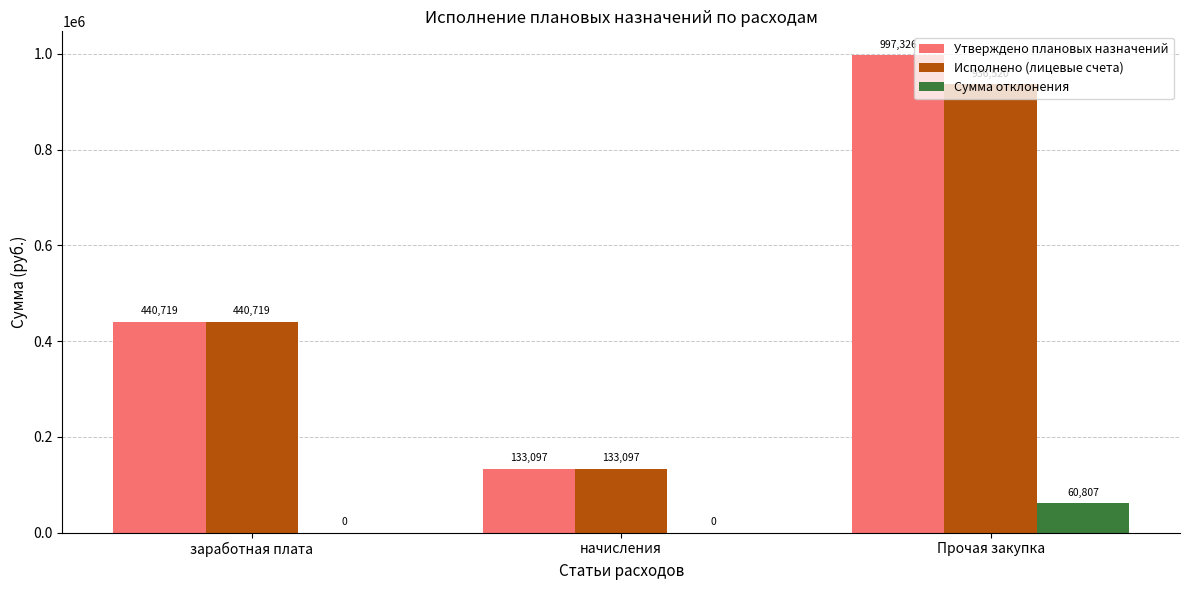

At which category is the sum across all series the highest?

Прочая закупка